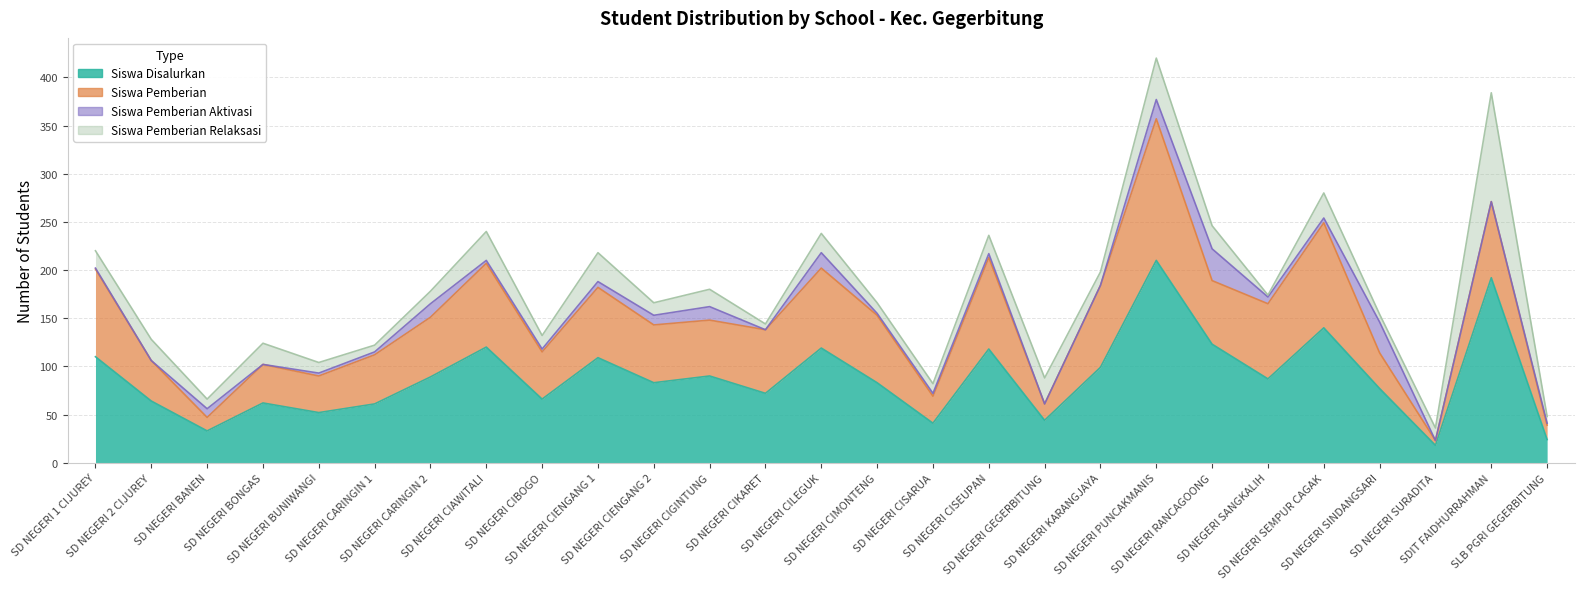

Rank the categories by Siswa Disalurkan value from highest to lowest.

SD NEGERI PUNCAKMANIS, SDIT FAIDHURRAHMAN, SD NEGERI SEMPUR CAGAK, SD NEGERI RANCAGOONG, SD NEGERI CIAWITALI, SD NEGERI CILEGUK, SD NEGERI CISEUPAN, SD NEGERI 1 CIJUREY, SD NEGERI CIENGANG 1, SD NEGERI KARANGJAYA, SD NEGERI CIGINTUNG, SD NEGERI CARINGIN 2, SD NEGERI SANGKALIH, SD NEGERI CIENGANG 2, SD NEGERI CIMONTENG, SD NEGERI SINDANGSARI, SD NEGERI CIKARET, SD NEGERI CIBOGO, SD NEGERI 2 CIJUREY, SD NEGERI BONGAS, SD NEGERI CARINGIN 1, SD NEGERI BUNIWANGI, SD NEGERI GEGERBITUNG, SD NEGERI CISARUA, SD NEGERI BANEN, SLB PGRI GEGERBITUNG, SD NEGERI SURADITA